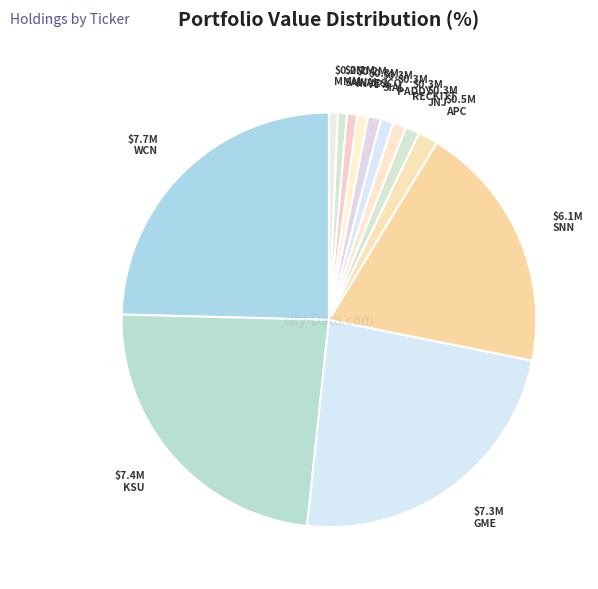

How many segments does this pie chart have?

13